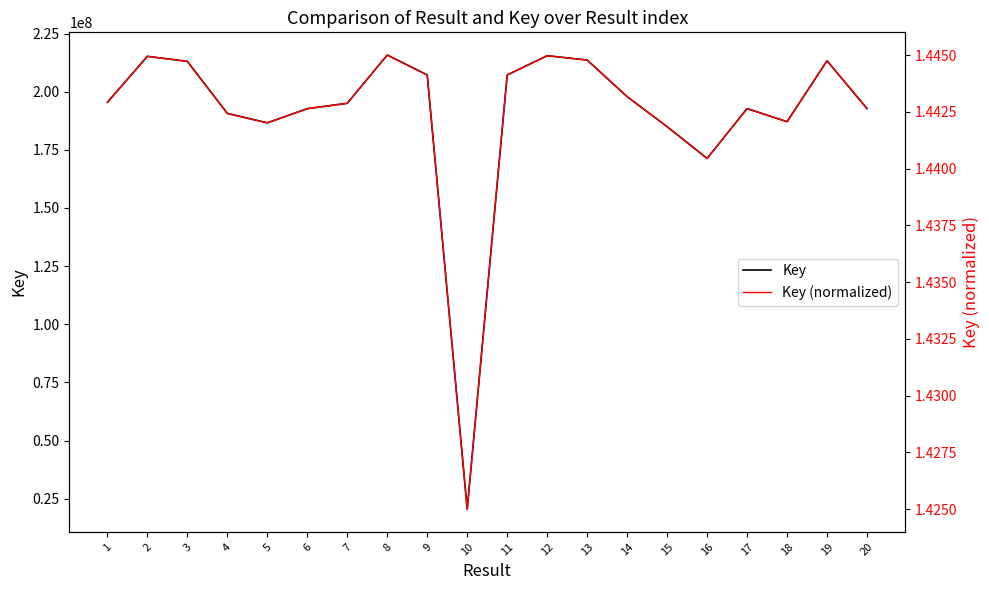

List the series in order of their peak value, lowest first.

Key (normalized), Key